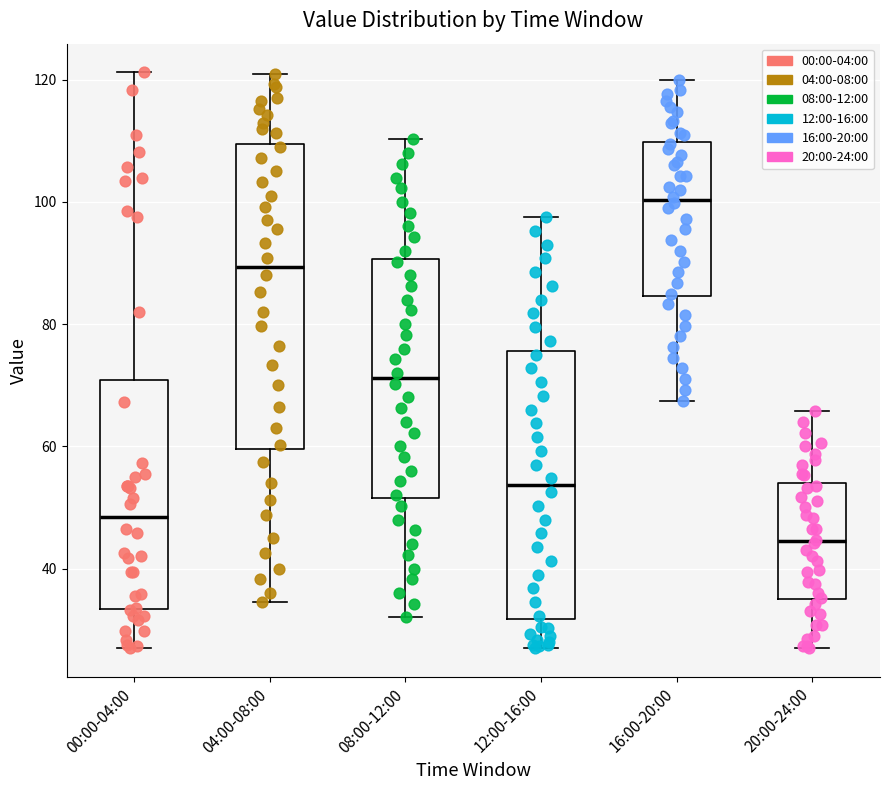

Reading left to right, transcribe this box plot: for each box, give where its median line is, the range the box spans, and where its two whiskers end, as read against the y-axis. The values are not printed on the chart, so give them approximately, as read against the axis.

00:00-04:00: median 48, box 34 to 70, whiskers 28 to 122
04:00-08:00: median 90, box 60 to 110, whiskers 34 to 122
08:00-12:00: median 72, box 52 to 90, whiskers 32 to 110
12:00-16:00: median 54, box 32 to 76, whiskers 28 to 98
16:00-20:00: median 100, box 84 to 110, whiskers 68 to 120
20:00-24:00: median 44, box 36 to 54, whiskers 28 to 66